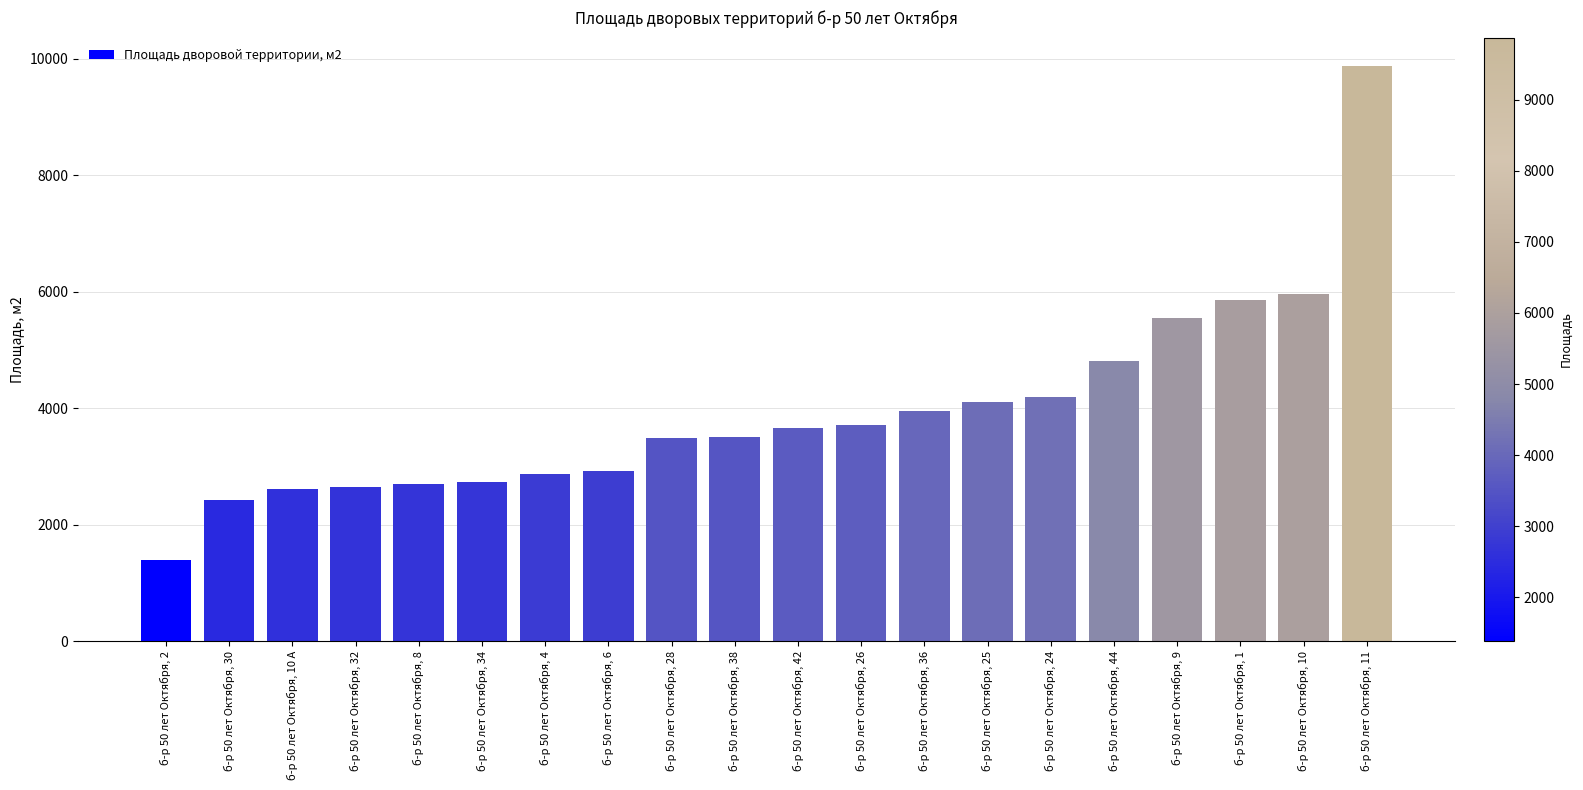

How many data points are less than 3665?

10